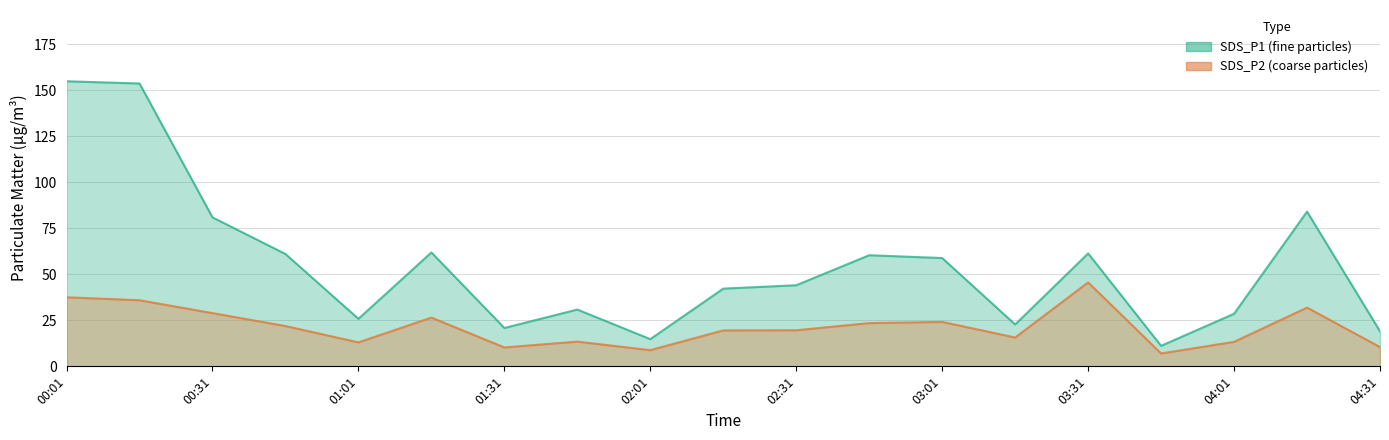

Where does the SDS_P1 series first go above 44?

00:01